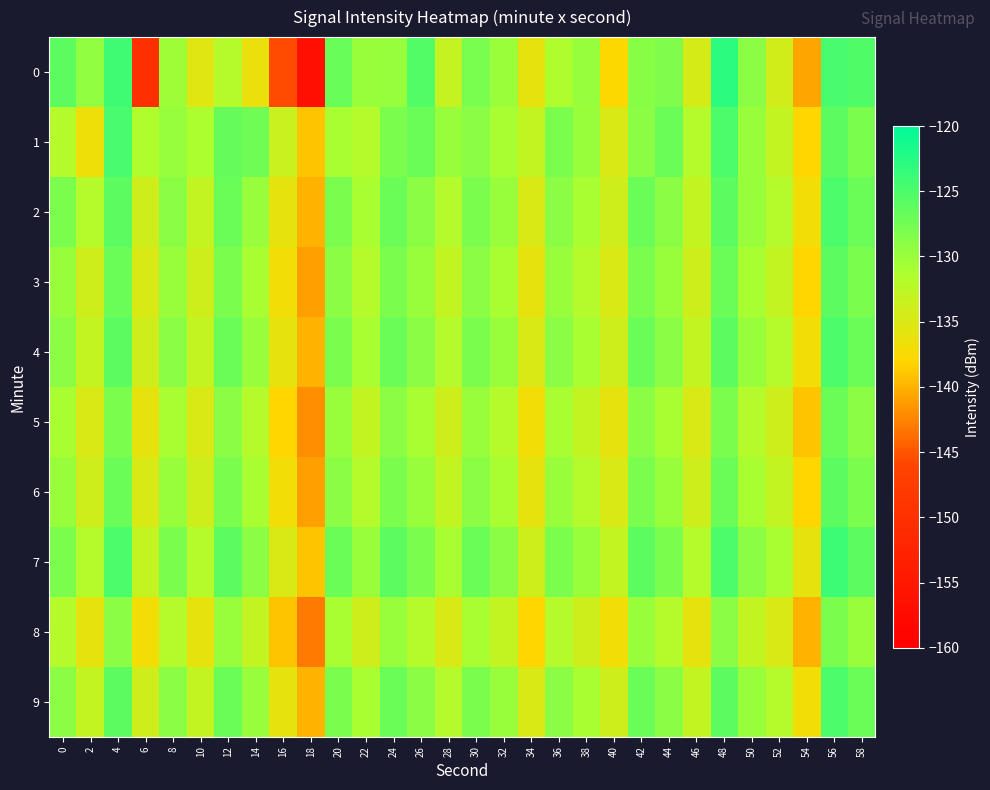

Which series has the largest total across all categories?

7